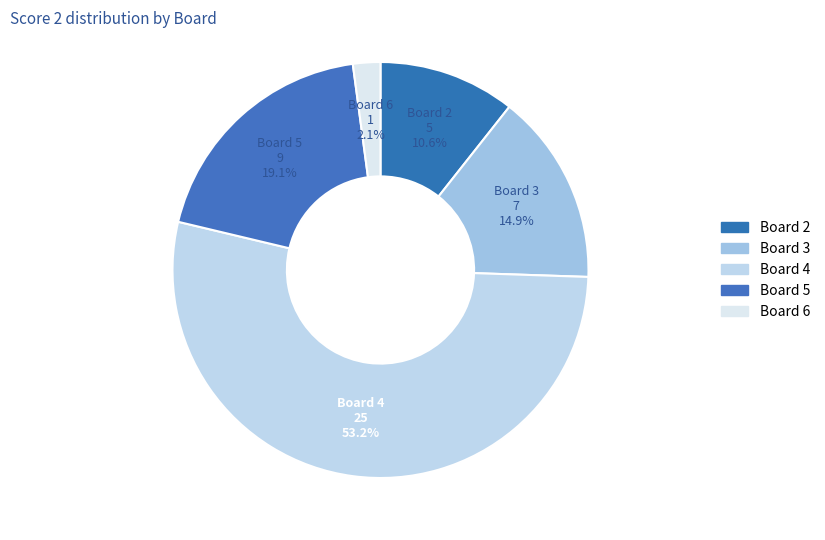

Which category accounts for the majority?

4